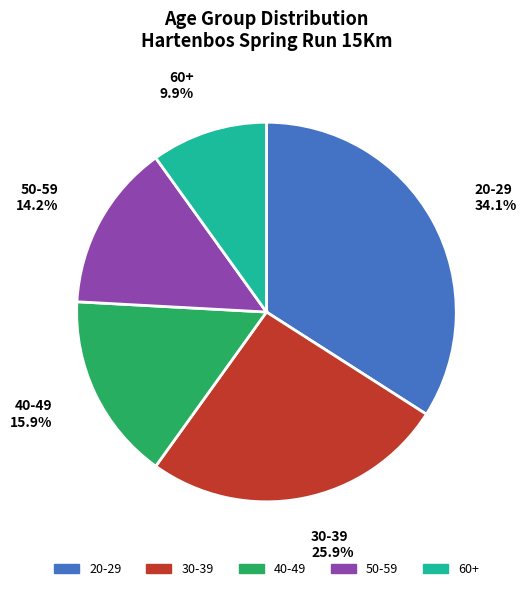

What is the ratio of the value at 20-29 to the value at 40-49?

2.1